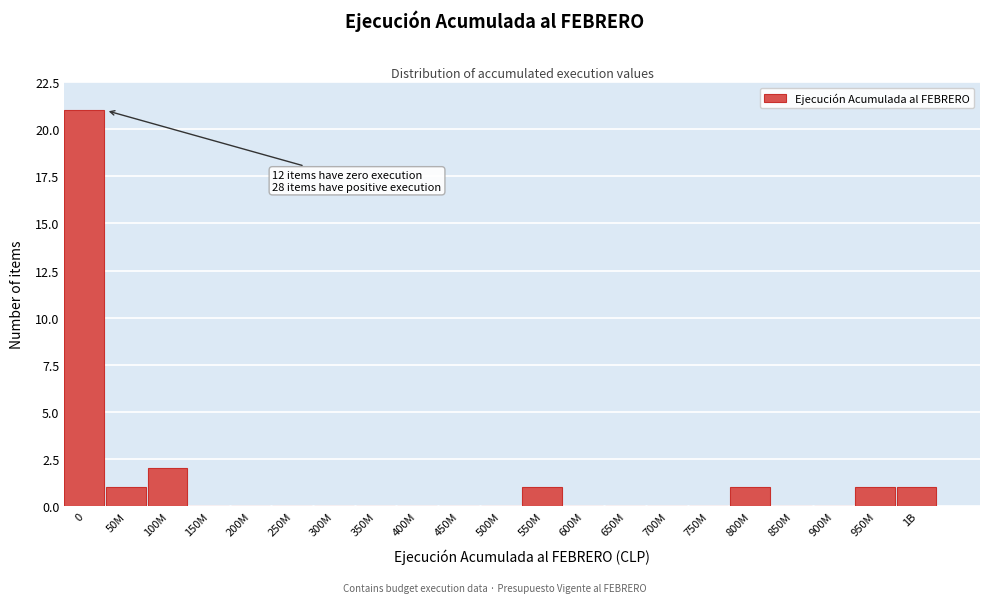

Reading left to right, what are all the values shown in this chart?

0=21	50M=1	100M=2	150M=0	200M=0	250M=0	300M=0	350M=0	400M=0	450M=0	500M=0	550M=1	600M=0	650M=0	700M=0	750M=0	800M=1	850M=0	900M=0	950M=1	1B=1